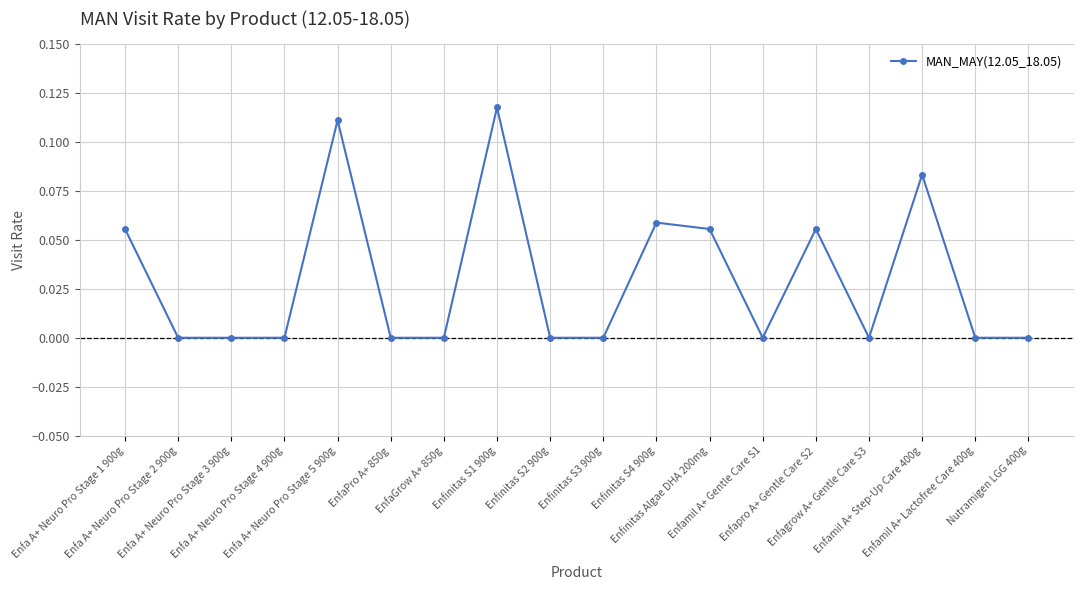

What is the label of the 2nd point from the right?

Enfamil A+ Lactofree Care 400g